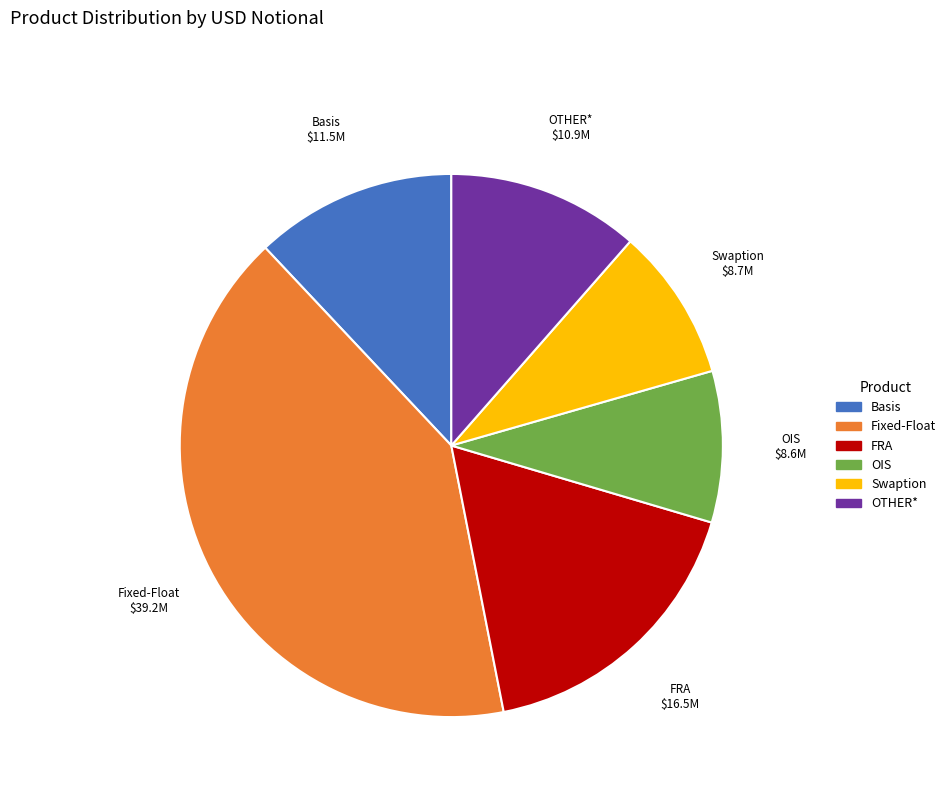

Does any single category account for the majority?

No